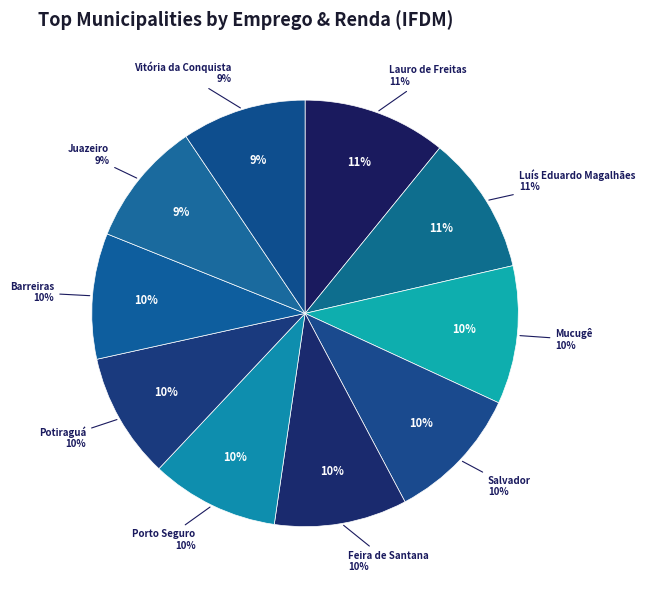

Is there any slice that represents more than half of the pie?

No